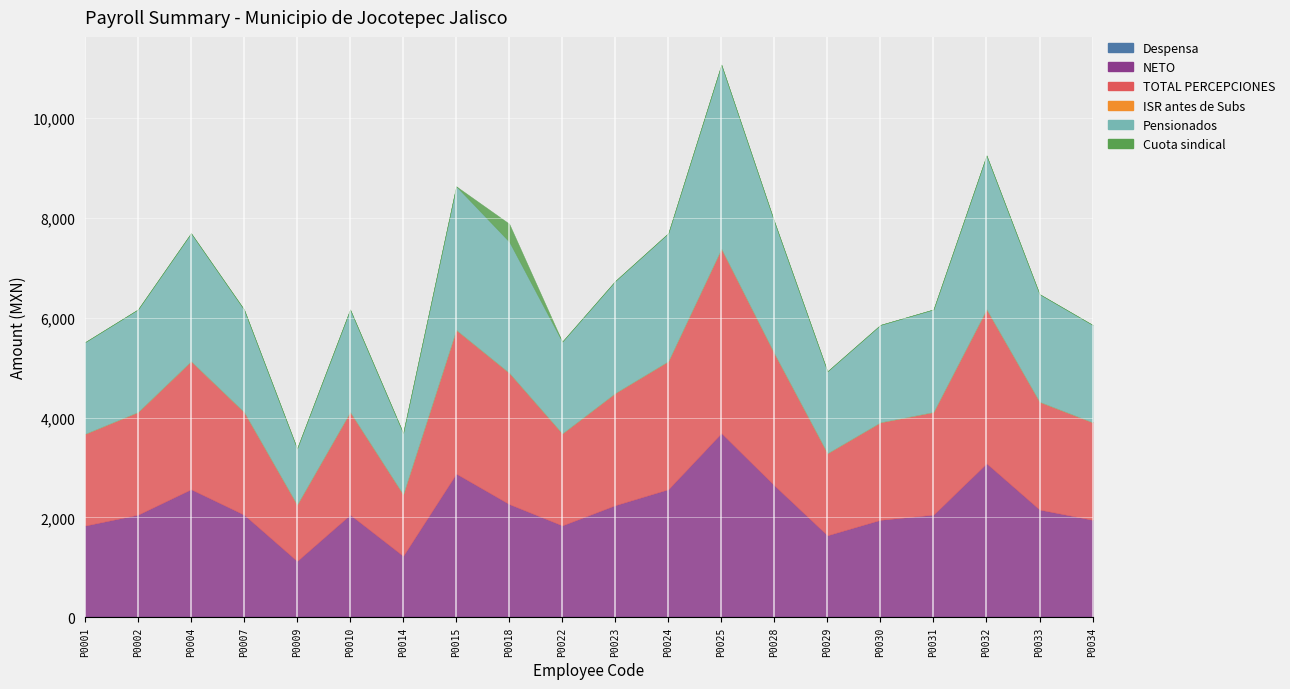

How many data points in Cuota sindical are above 0?

1